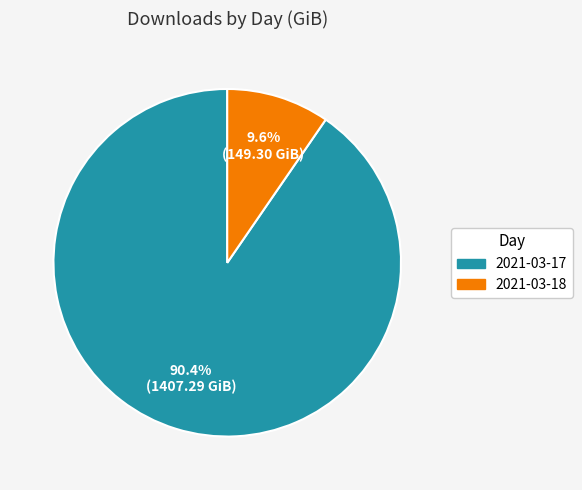

To the nearest percent, what percentage of the pie is 2021-03-18?

10%